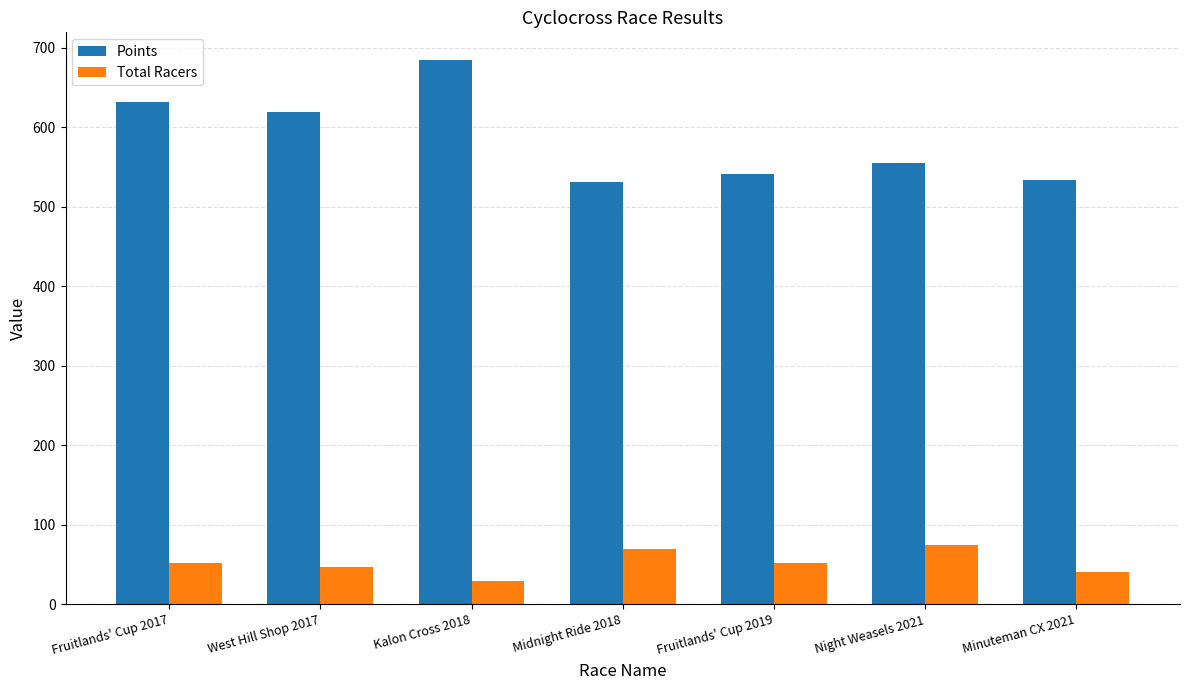

What is the value of the Points bar at the 6th from the left?

554.8